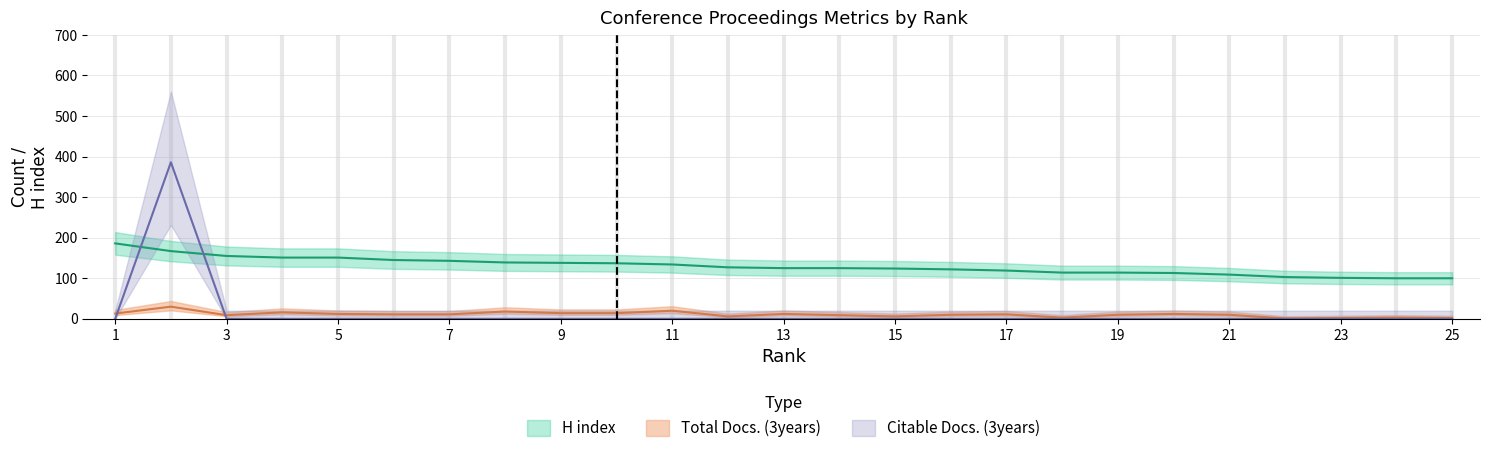

True or false: Citable Docs. (3years) and H index intersect in this chart.

True